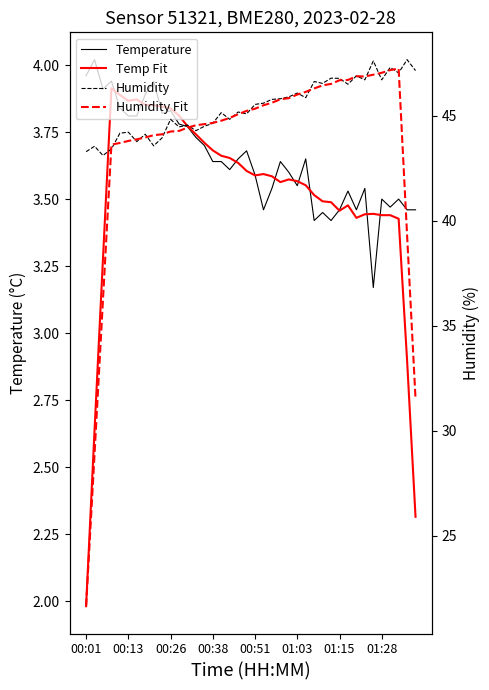

Rank the series at 00:01 from lowest to highest value.

Temp Fit, Temperature, Humidity Fit, Humidity